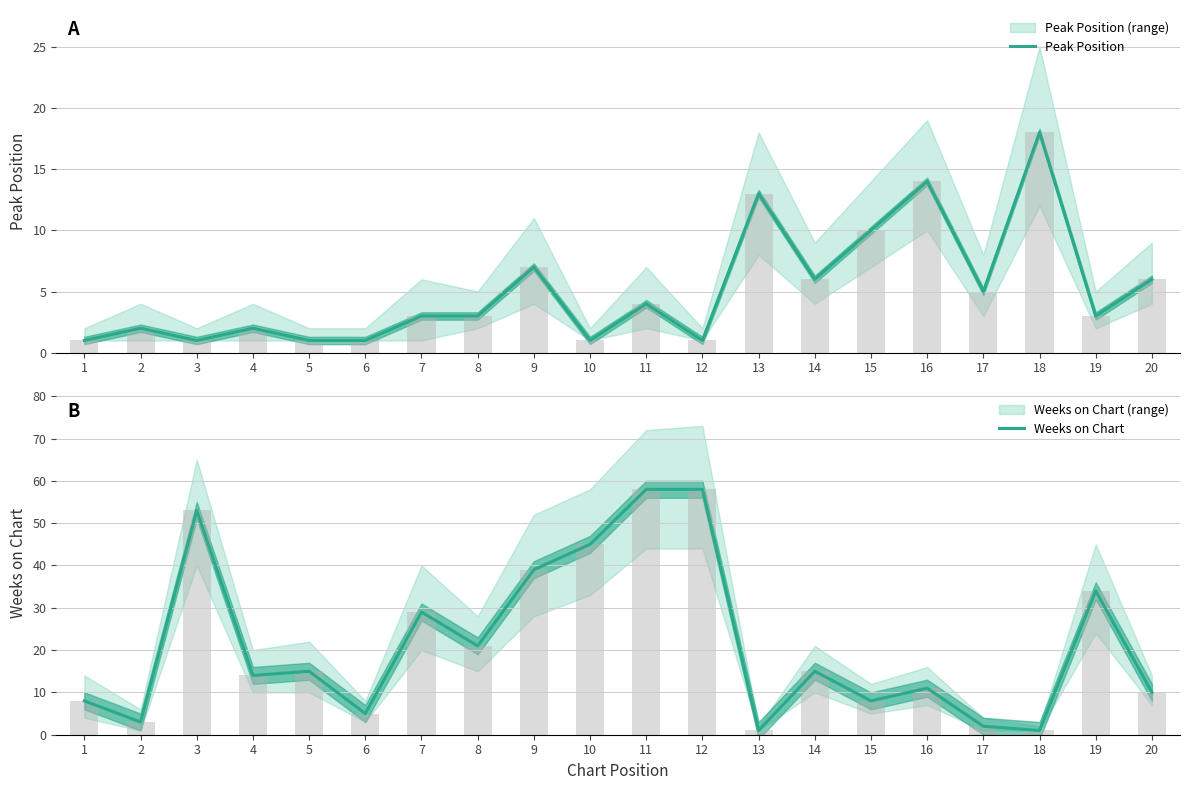

Is the value of Peak Position at 15 greater than the value of Weeks on Chart at 9?

No